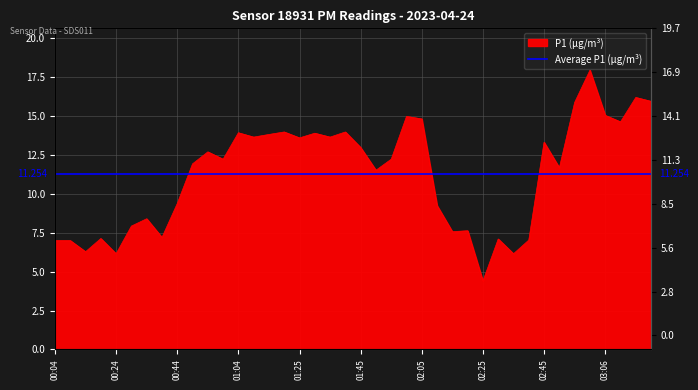

At which category does the data reach its first local peak?

00:19